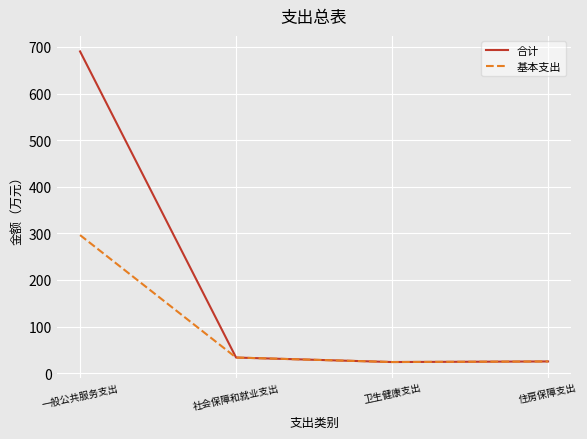

Which series has the largest range (max minus min)?

合计